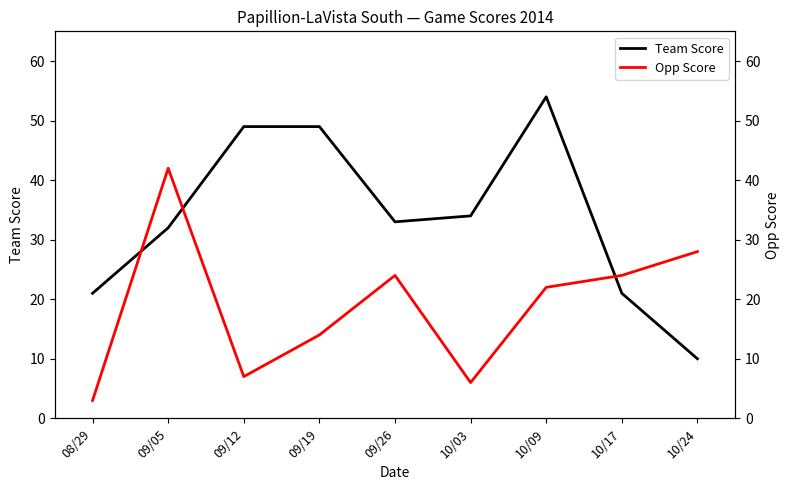

Between 10/09 and 09/19, which is larger?

10/09